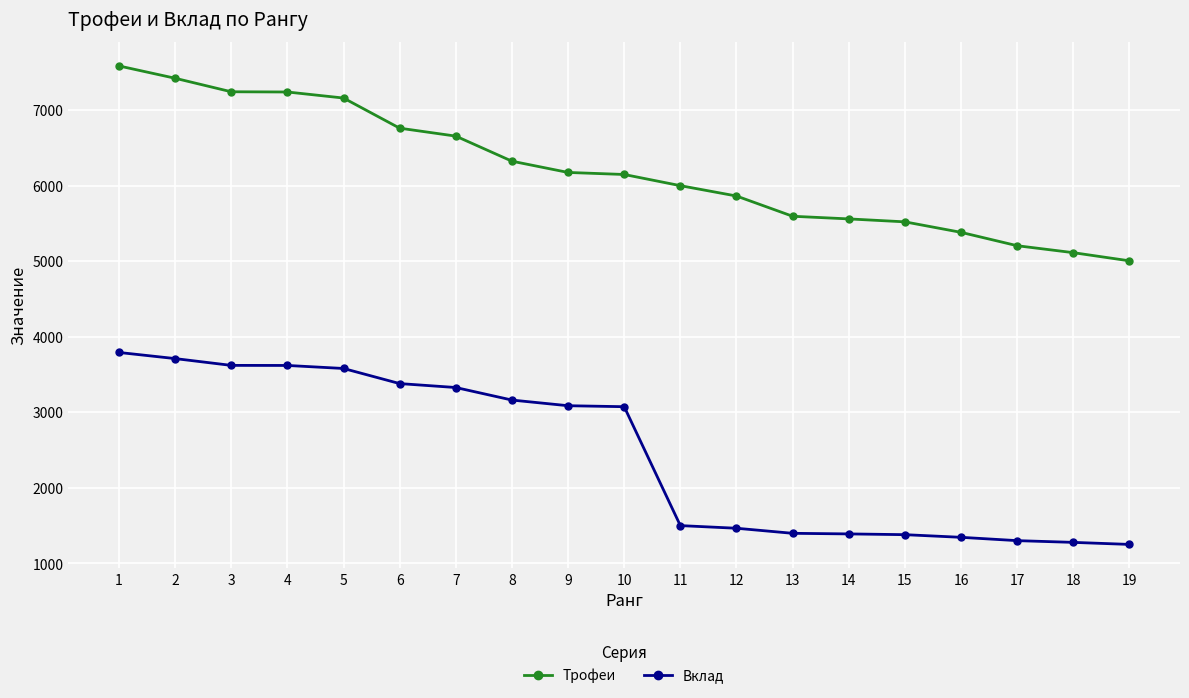

At which category is the sum across all series the highest?

1